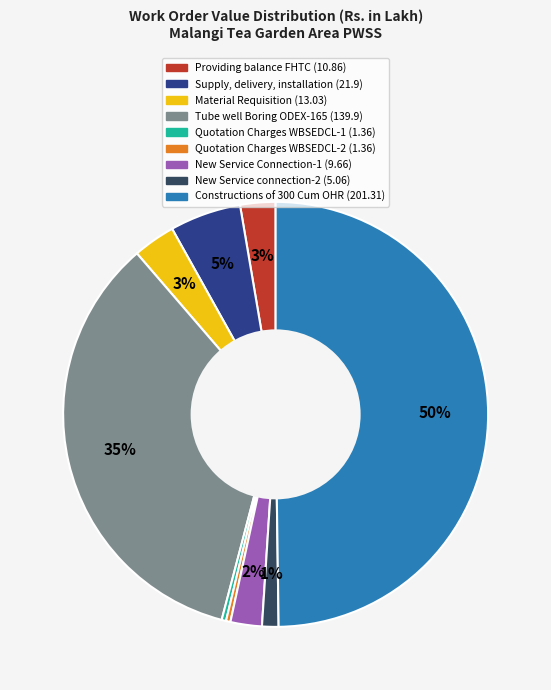

Which category has the biggest portion of the pie?

Constructions of 300 Cum OHR (201.31)